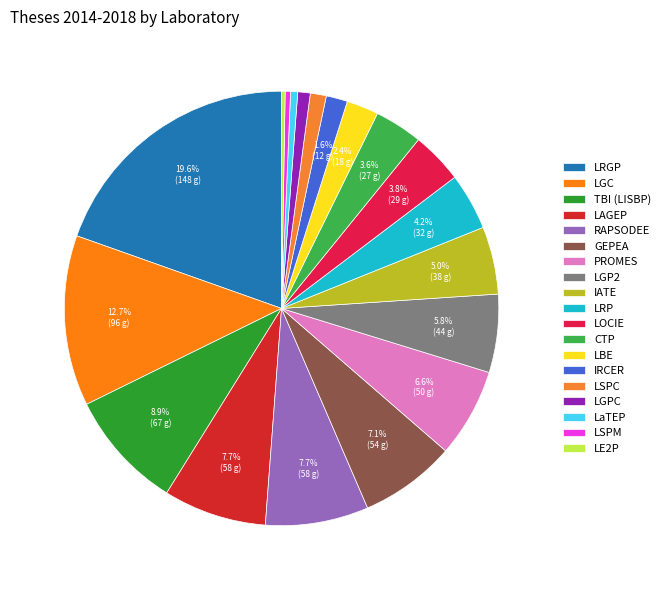

What is the change in value from CTP to LaTEP?

-23